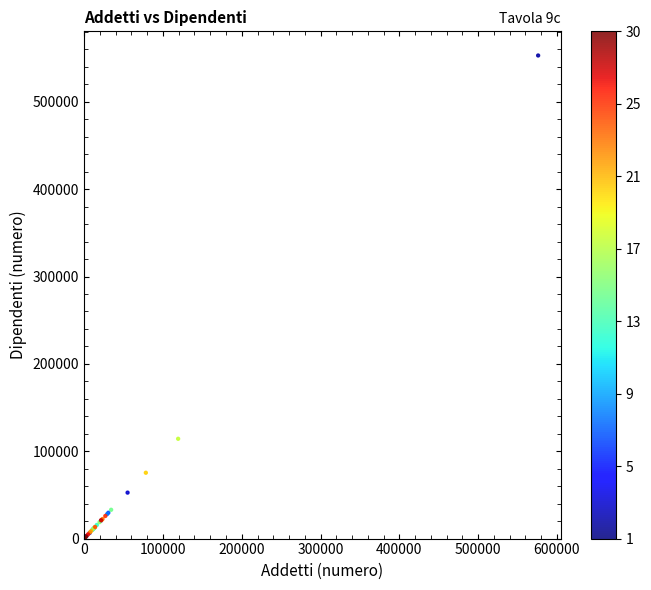

What Y value in the scatter plot is closest to 276556?

114247